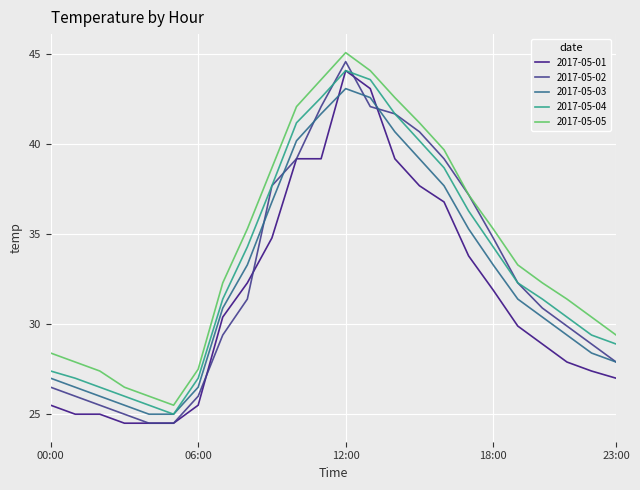

Reading left to right, what are all the values shown in this chart?

2017-05-01: 25.5	25.0	25.0	24.5	24.5	24.5	25.5	30.4	32.3	34.8	39.2	39.2	44.1	43.1	39.2	37.7	36.8	33.8	31.9	29.9	28.9	27.9	27.4	27.0
2017-05-02: 26.5	26.0	25.5	25.0	24.5	24.5	26.0	29.4	31.4	37.7	39.2	42.1	44.6	42.1	41.7	40.7	39.2	37.2	34.8	32.3	30.9	29.9	28.9	27.9
2017-05-03: 27.0	26.5	26.0	25.5	25.0	25.0	26.5	30.9	33.3	36.8	40.2	41.7	43.1	42.6	40.7	39.2	37.7	35.3	33.3	31.4	30.4	29.4	28.4	27.9
2017-05-04: 27.4	27.0	26.5	26.0	25.5	25.0	27.0	31.4	34.3	37.7	41.2	42.6	44.1	43.6	41.7	40.2	38.7	36.3	34.3	32.3	31.4	30.4	29.4	28.9
2017-05-05: 28.4	27.9	27.4	26.5	26.0	25.5	27.5	32.3	35.3	38.7	42.1	43.6	45.1	44.1	42.6	41.2	39.7	37.2	35.3	33.3	32.3	31.4	30.4	29.4